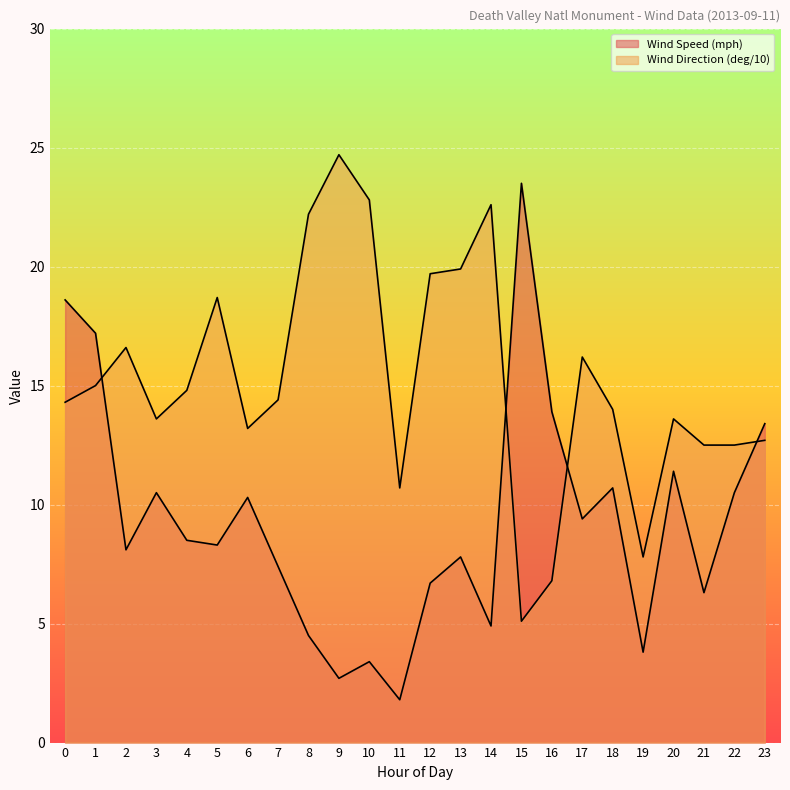

Where do Wind Direction (deg/10) and Wind Speed (mph) first cross each other?

1 and 2